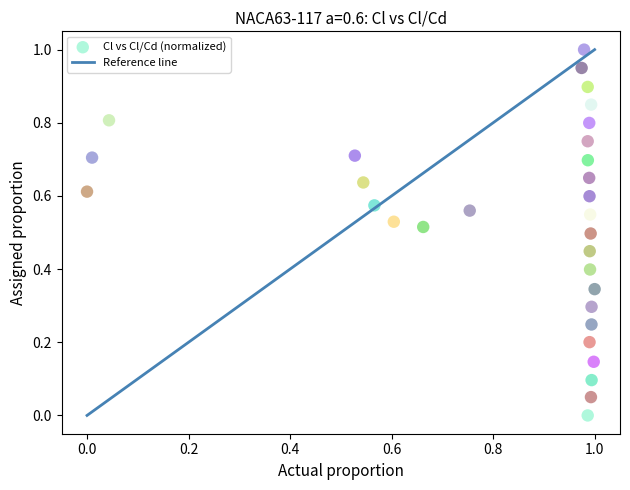

What is the range of Y values (max minus min)?

1.0